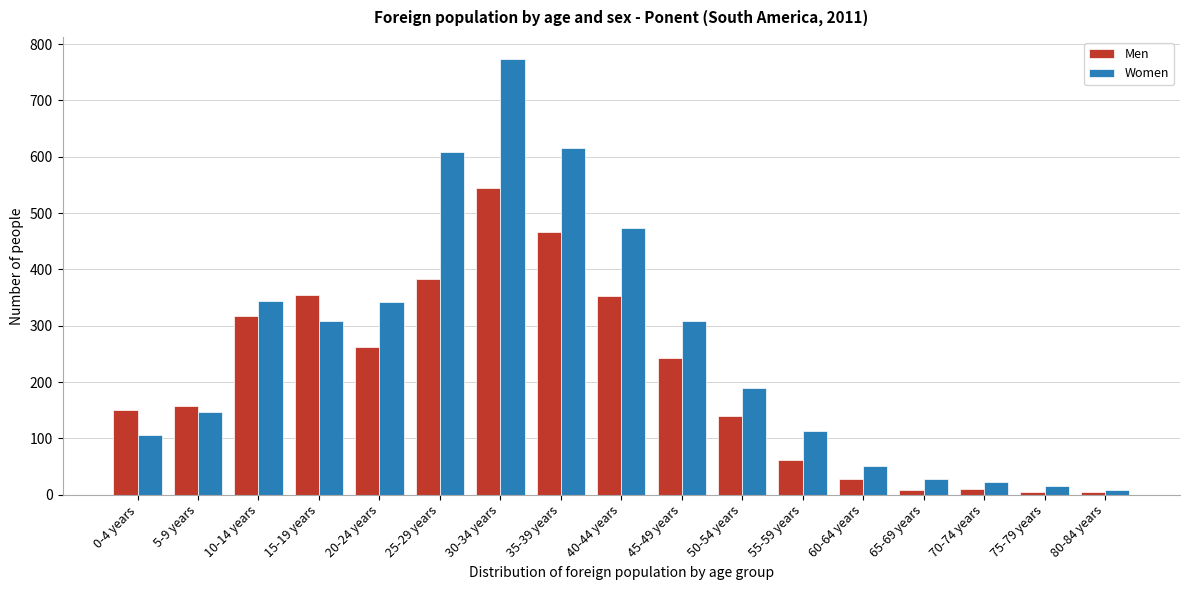

At which category is the sum across all series the highest?

30-34 years